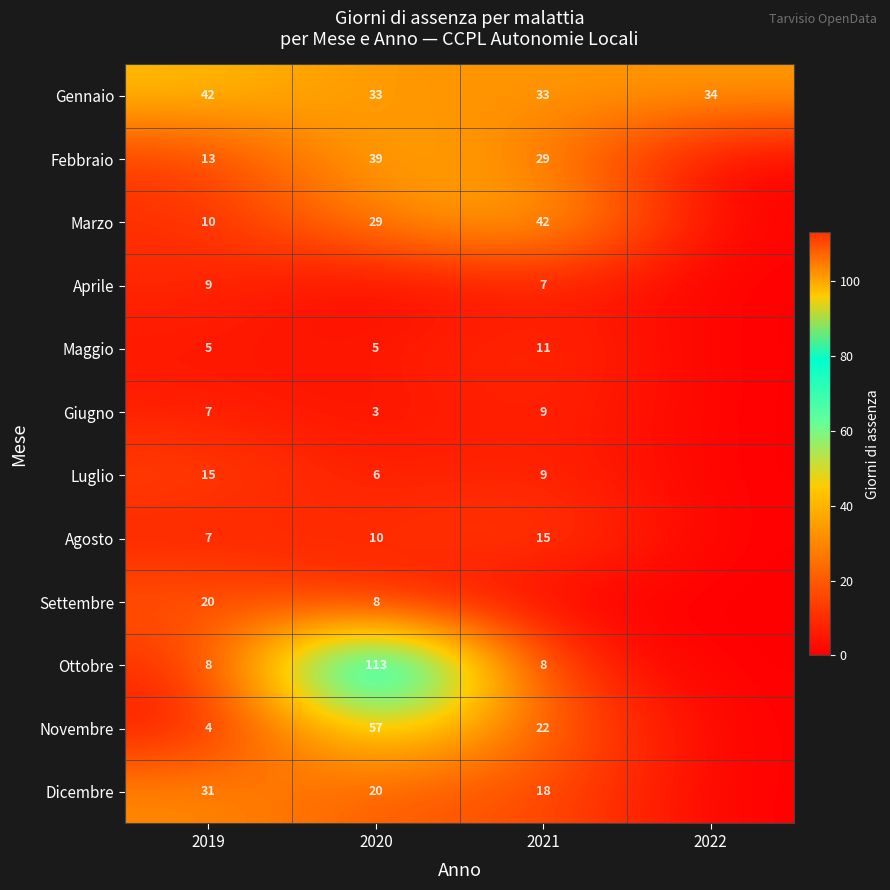

Is the value of Gennaio at 2022 greater than the value of Novembre at 2021?

Yes